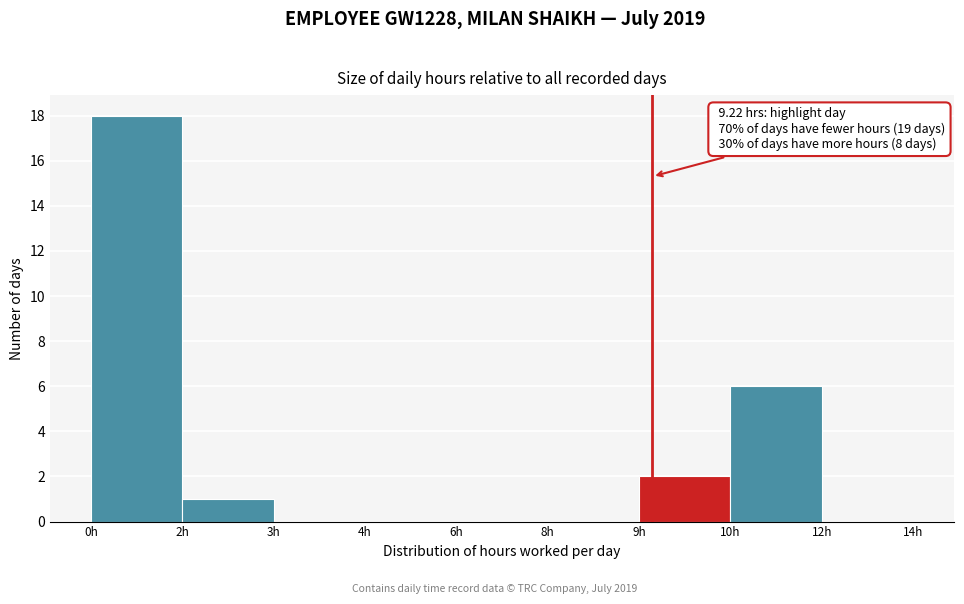

Reading right to left, extract all data points from this chart.

12h=0	10h=6	9h=2	8h=0	6h=0	4h=0	3h=0	2h=1	0h=18